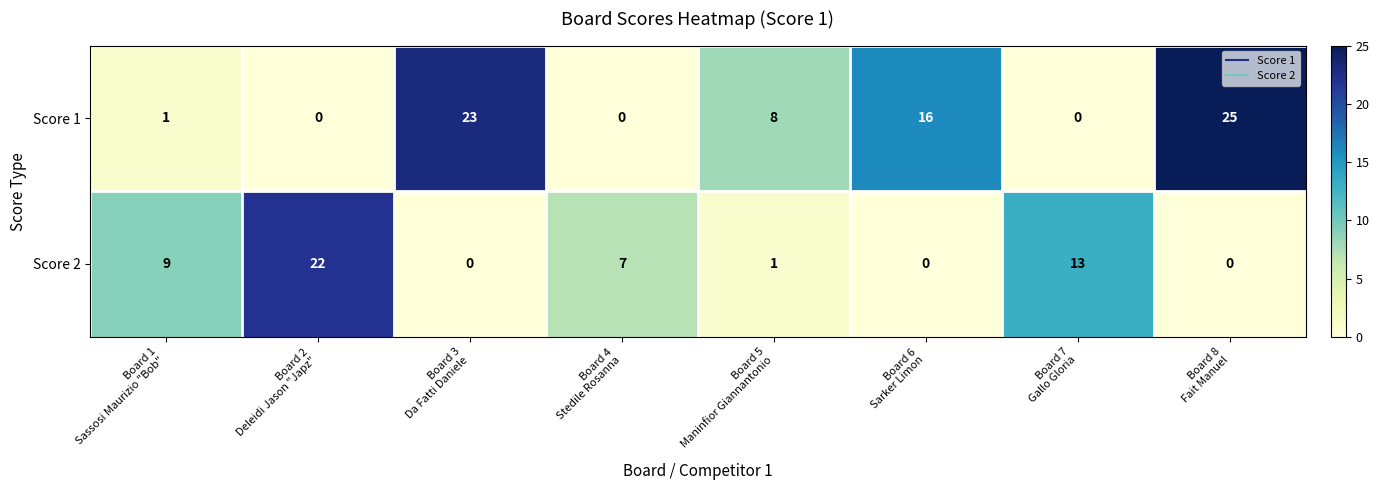

Which series has the largest range (max minus min)?

Score 1